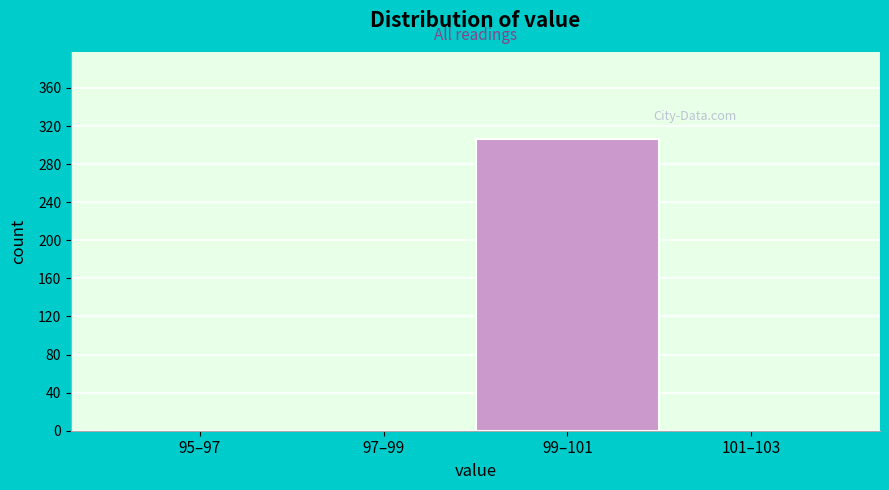

Reading right to left, list all the values displayed in this chart.

101–103=0	99–101=306	97–99=0	95–97=0